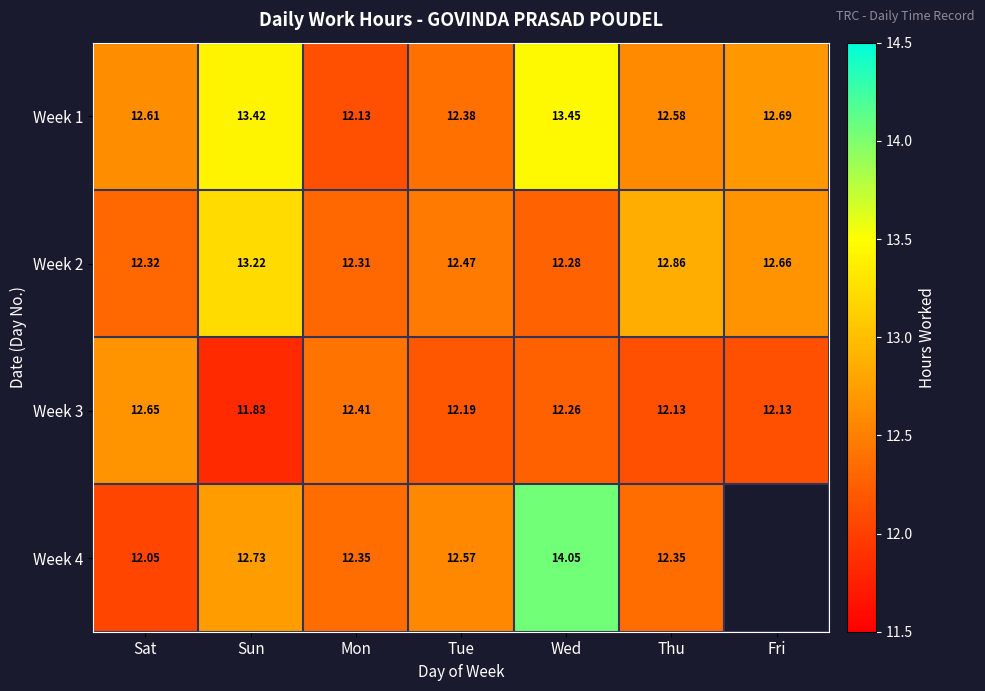

Which category has the highest value in the Week 3 series?

Sat